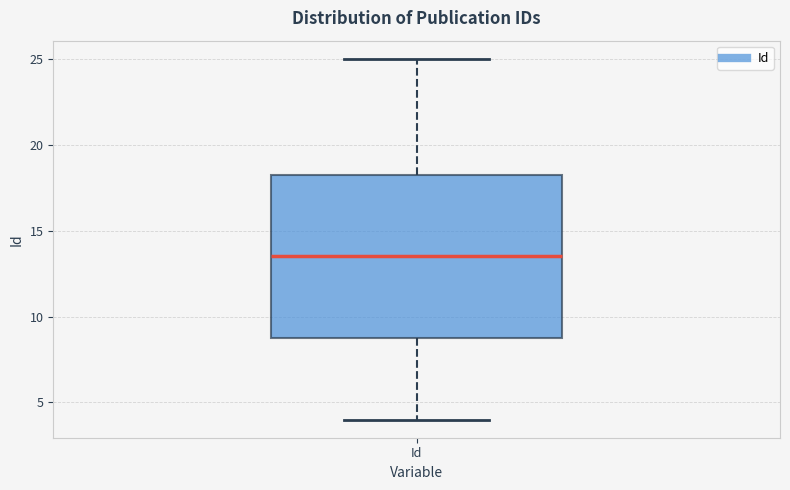

Transcribe this box plot: give where the median line is, the range the box spans, and where the two whiskers end, as read against the y-axis. The values are not printed on the chart, so give them approximately, as read against the axis.

median 13.5, box 9.0 to 18.5, whiskers 4.0 to 25.0